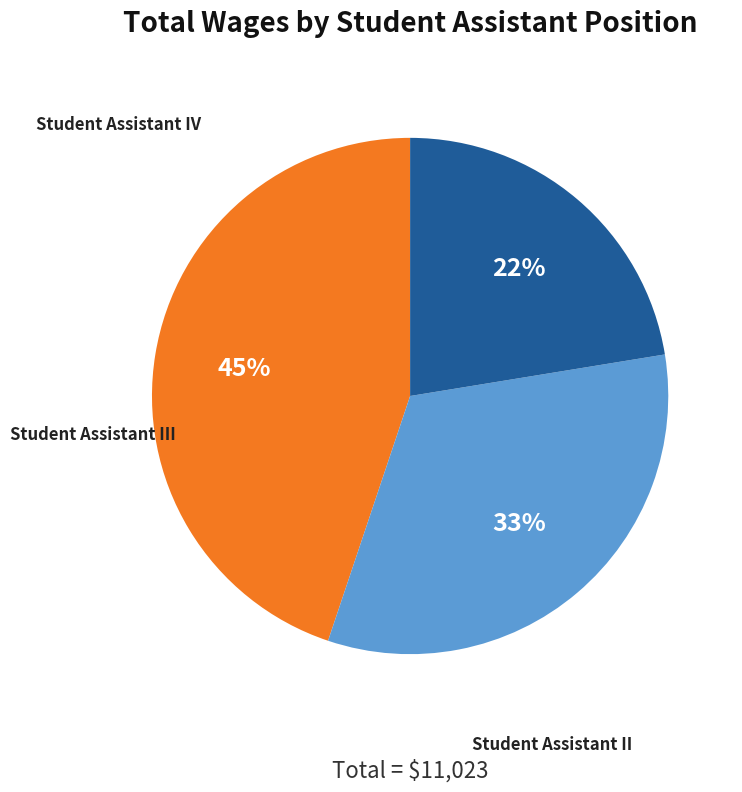

To the nearest percent, what percentage of the pie is Student Assistant II?

22%